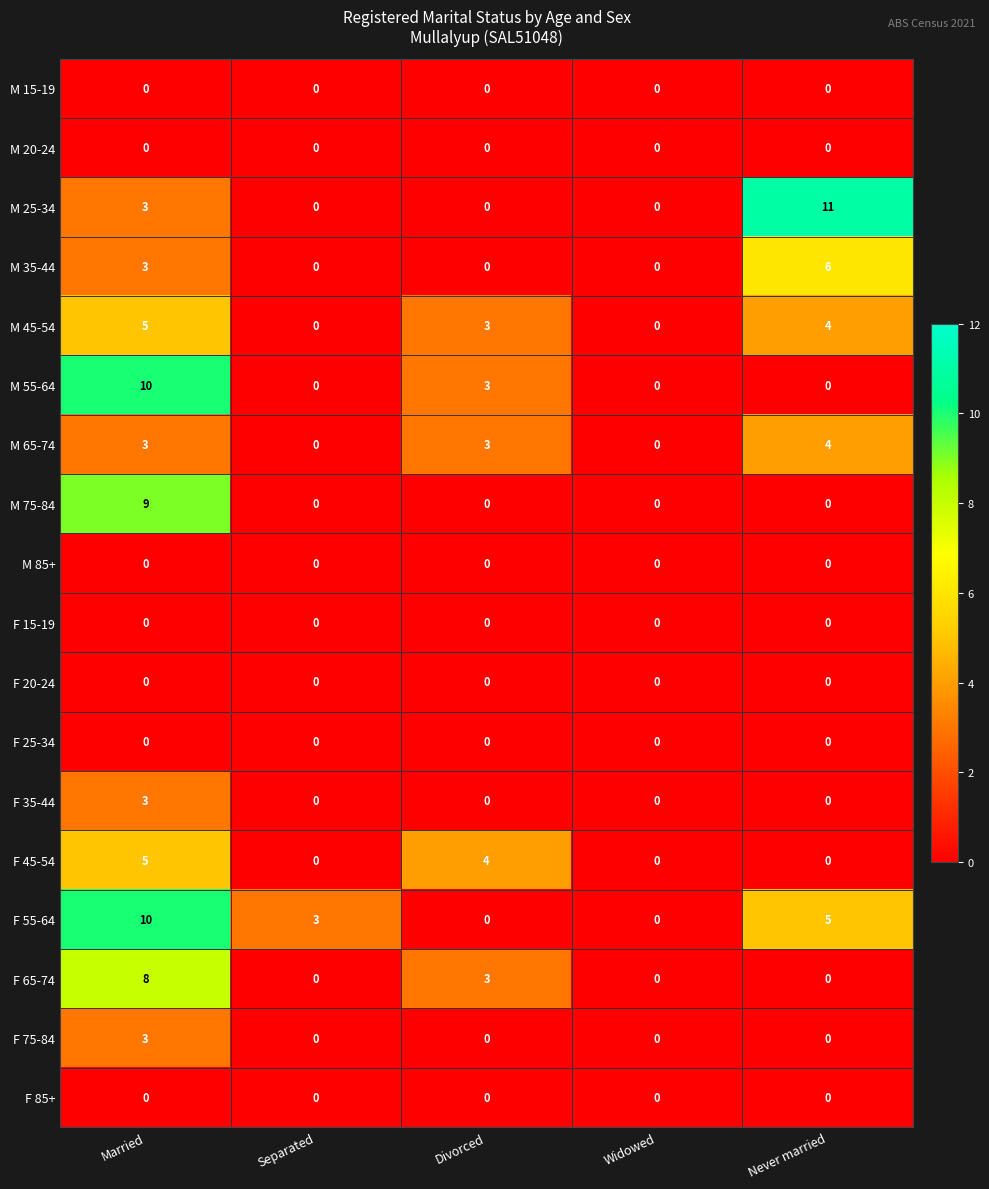

Where is M 35-44 nearest to the value 3?

Married